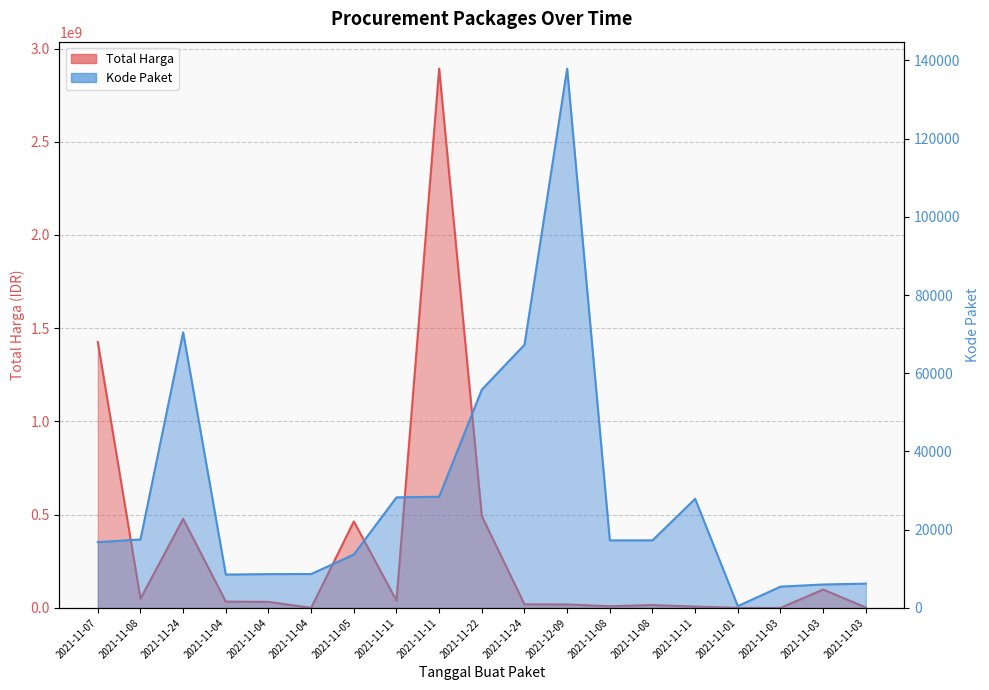

What is the label of the 17th point from the left?

2021-11-03